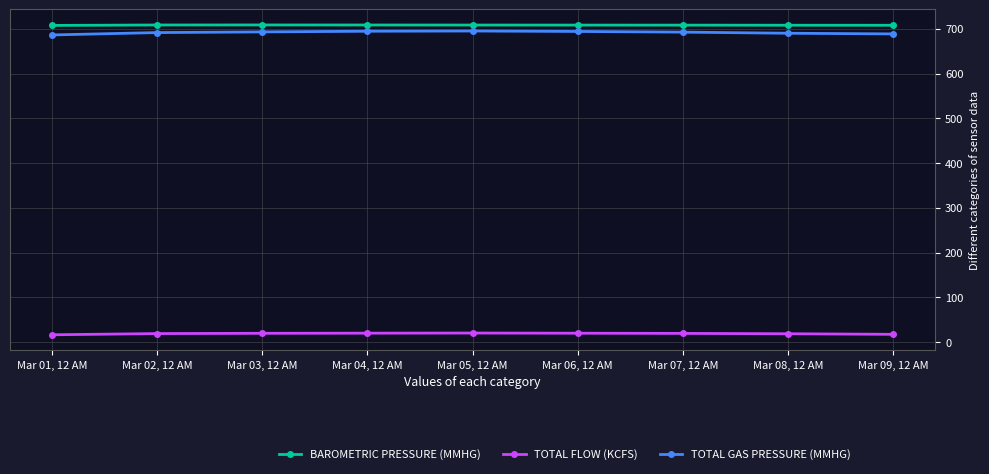

Does the chart have visible grid lines?

Yes